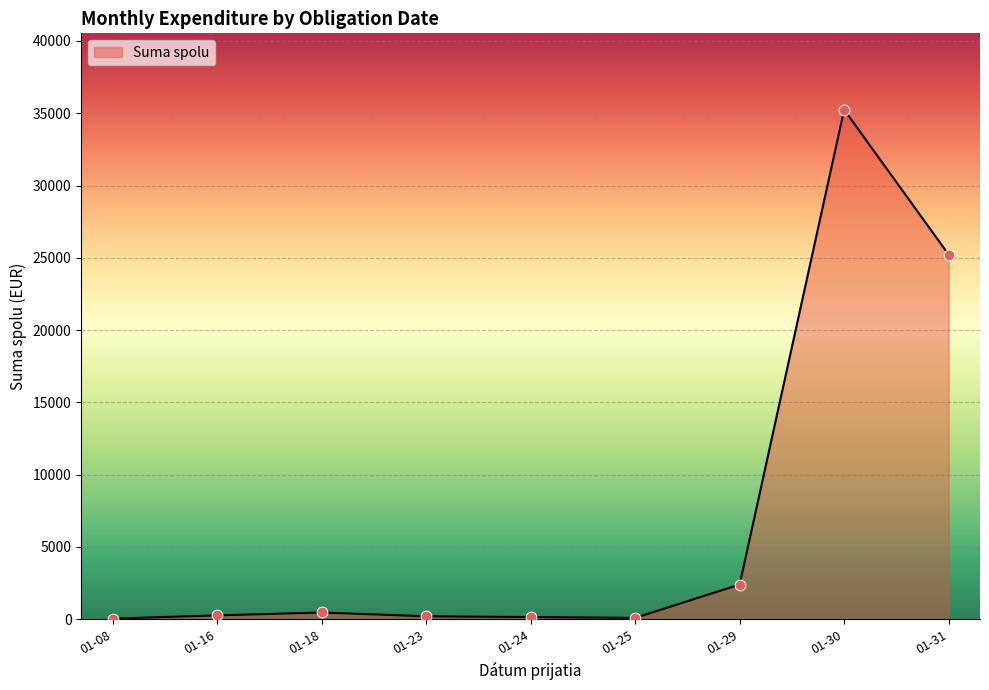

What is the change in value from 01-29 to 01-30?

+32845.2